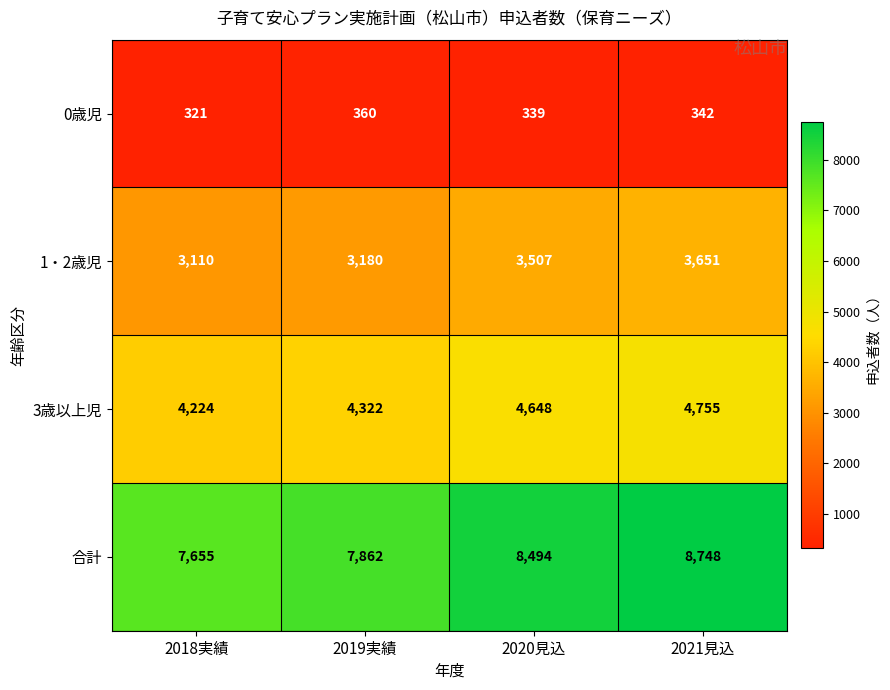

Which series has the largest range (max minus min)?

合計